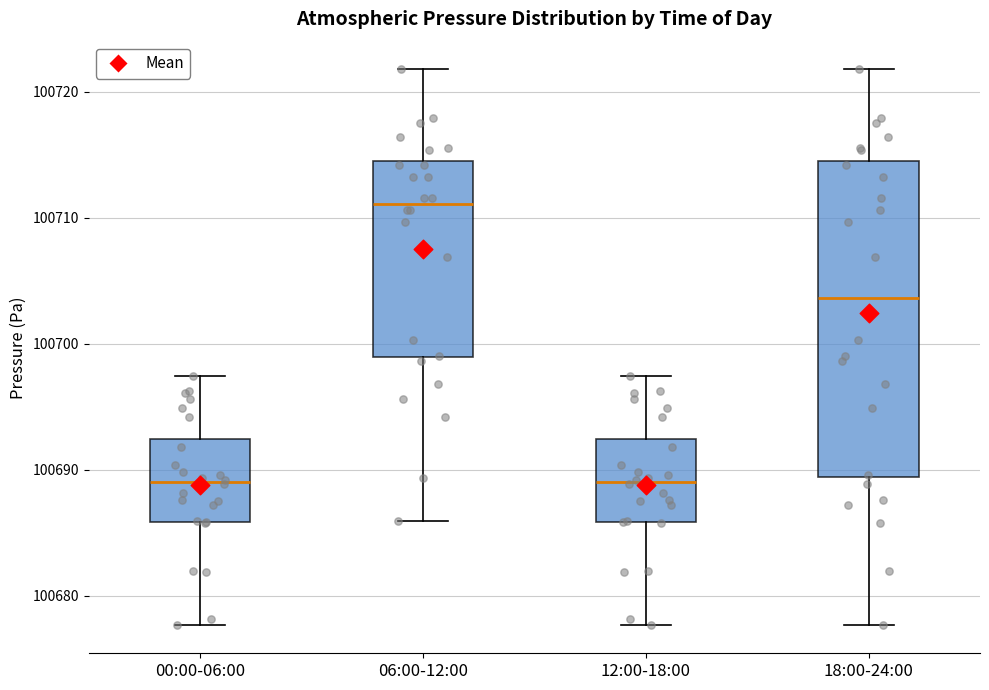

Which box's median line is the highest?

06:00-12:00